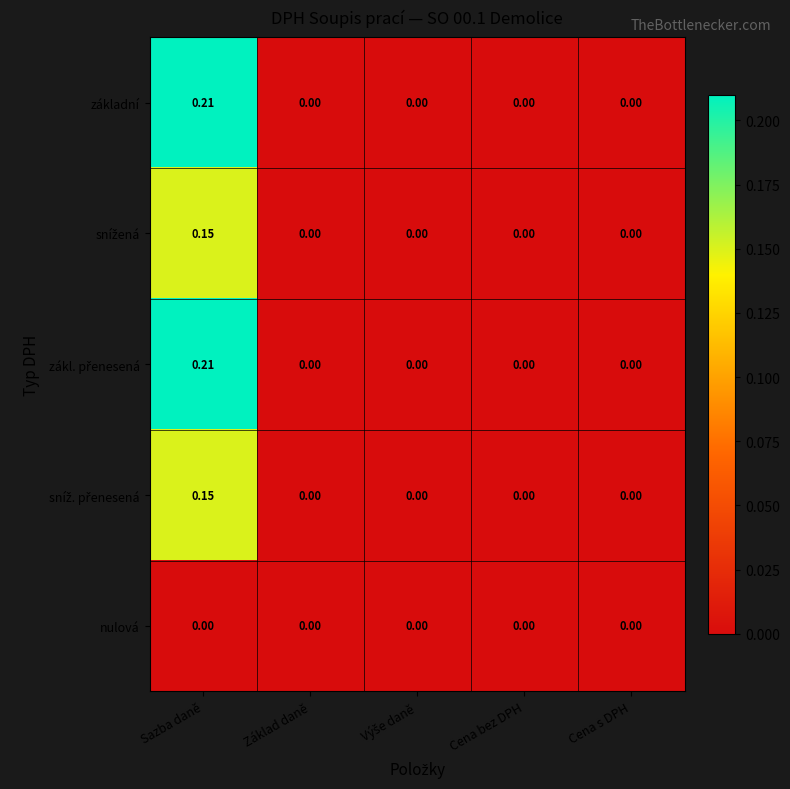

At which category is the sum across all series the highest?

Sazba daně